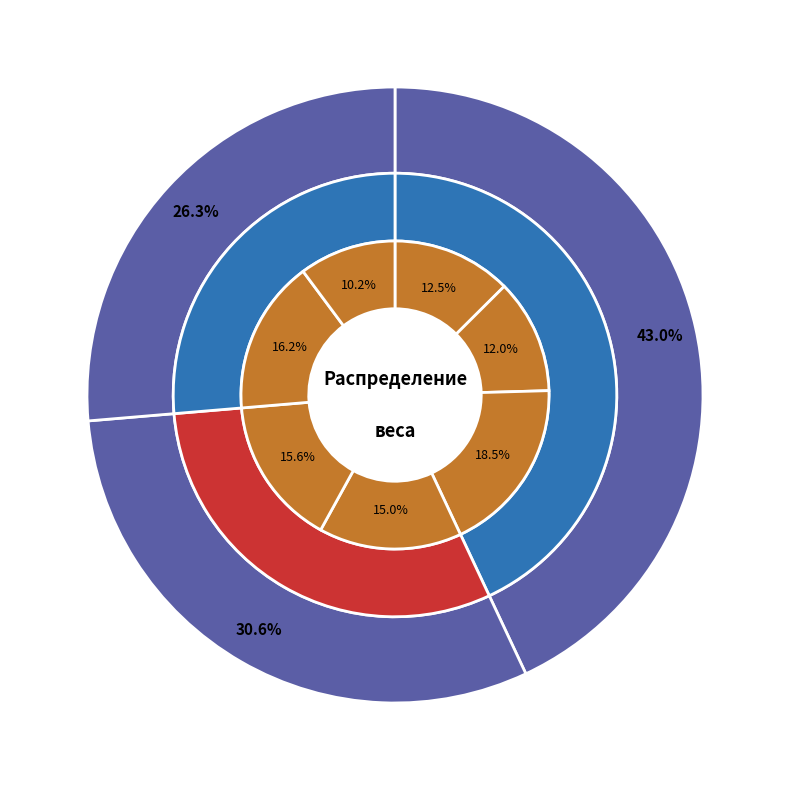

Rank the categories by value from highest to lowest.

Ершов Павел, Шевченко Александр, Карманов Александр, Атнагулов Ильсур, Бурайкин Алексей, Гарифуллин Ильмир, Зиньков Евгений